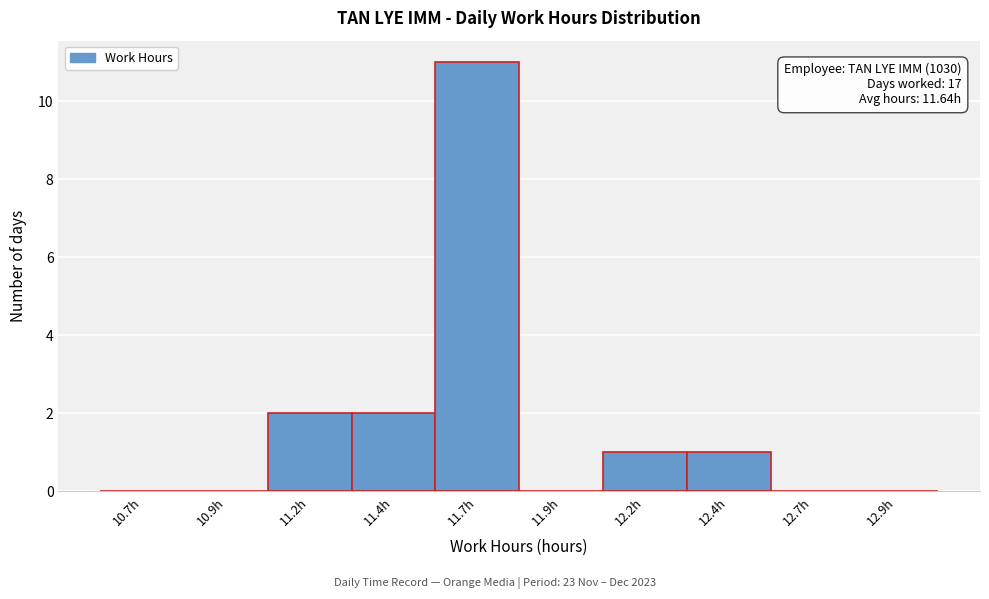

Reading left to right, extract all data points from this chart.

10.7h=0	10.9h=0	11.2h=2	11.4h=2	11.7h=11	11.9h=0	12.2h=1	12.4h=1	12.7h=0	12.9h=0